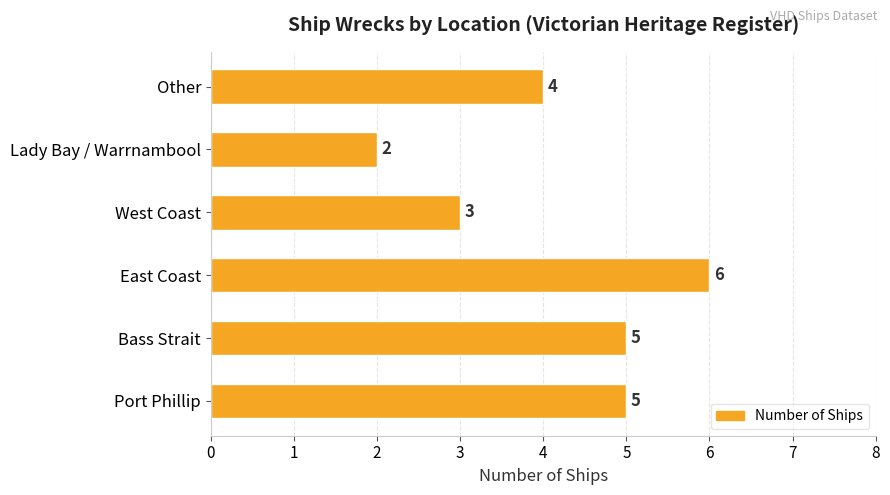

What is the difference between the maximum and minimum values?

4